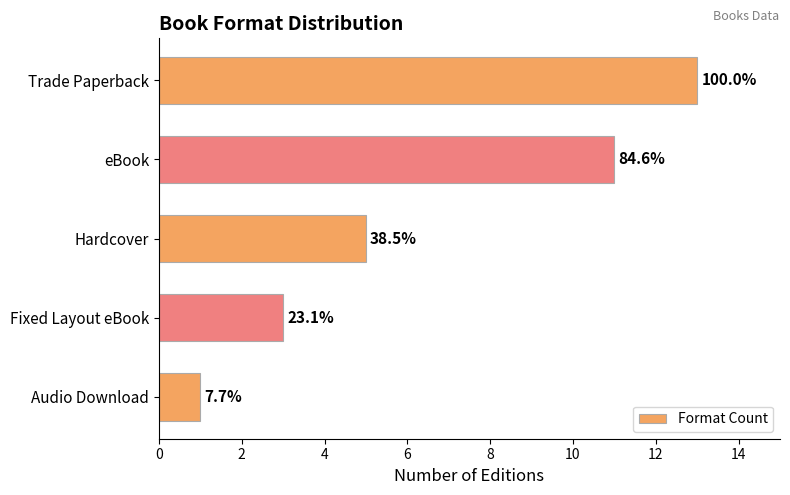

Does the chart contain any negative values?

No